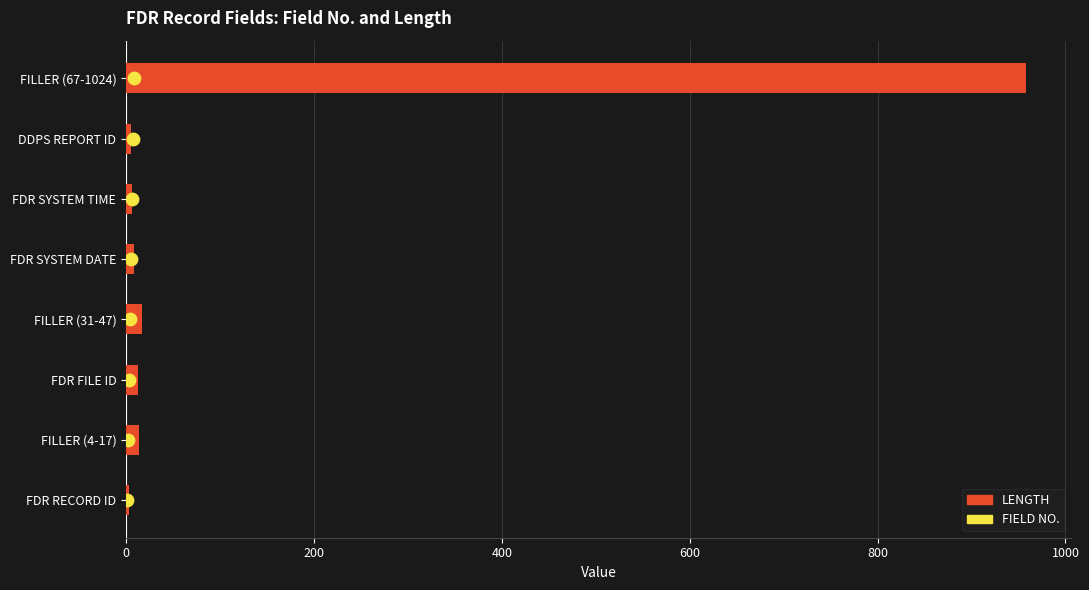

Which series has the widest spread of Y values?

LENGTH